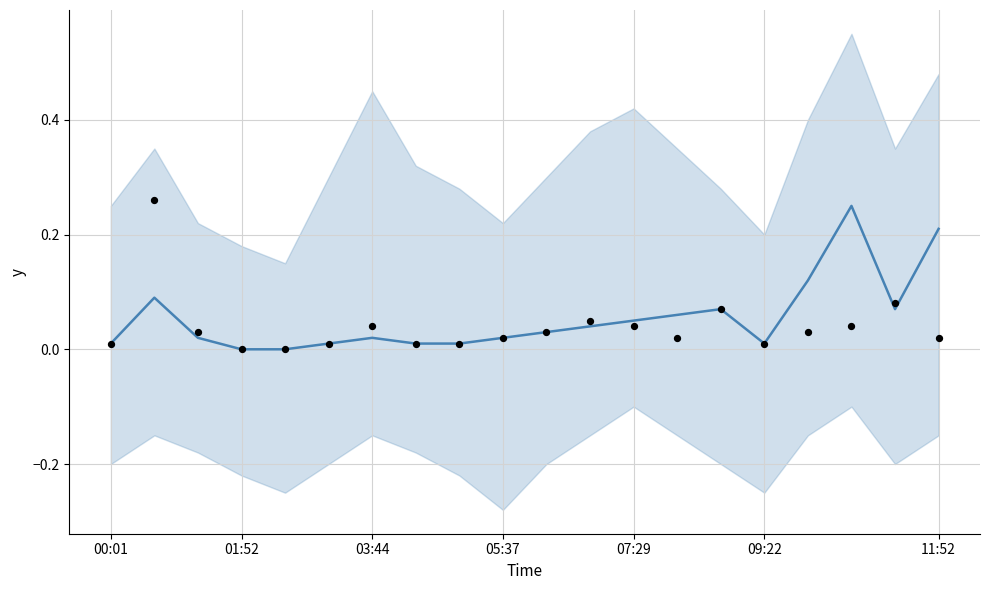

Which series has the largest Y range (max minus min)?

observations